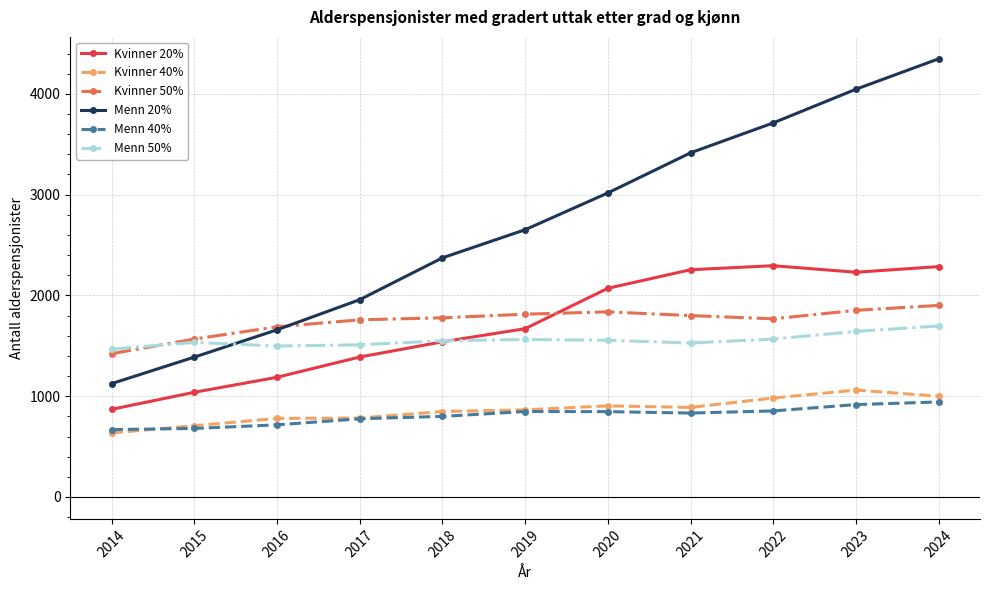

What is the sum of all Kvinner 20% values?

18833